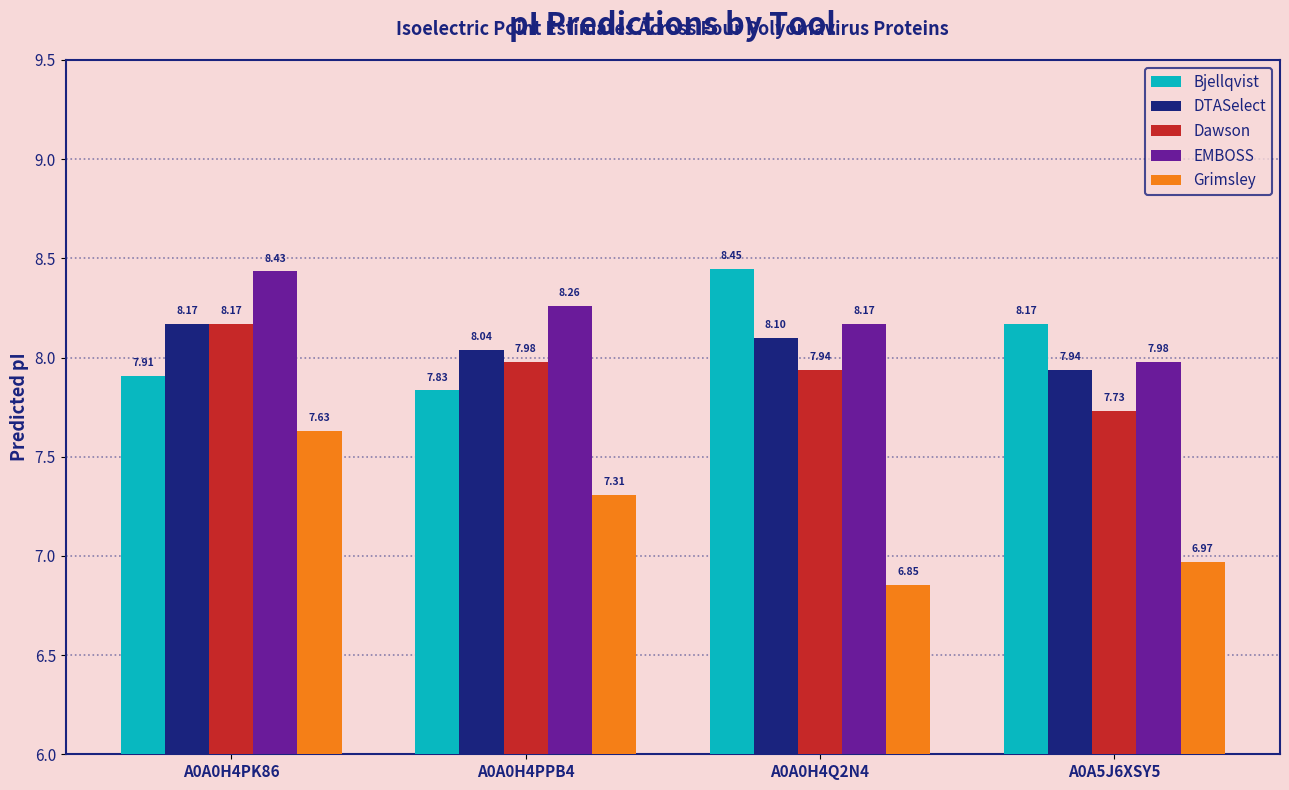

What is the average value of the Bjellqvist series?

8.1